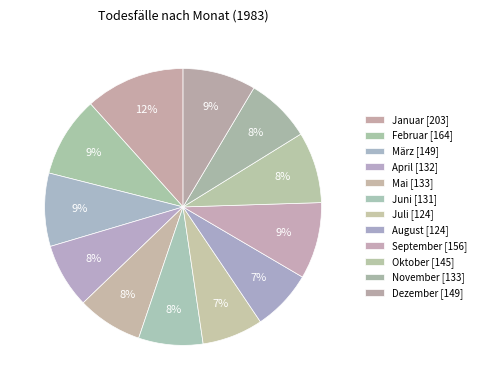

Which slice is the smallest?

Juli